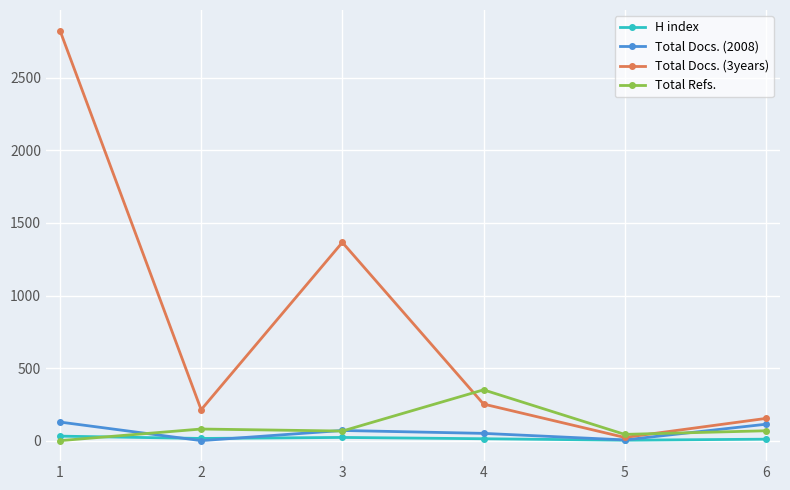

Which category has the lowest value in the Total Docs. (3years) series?

5